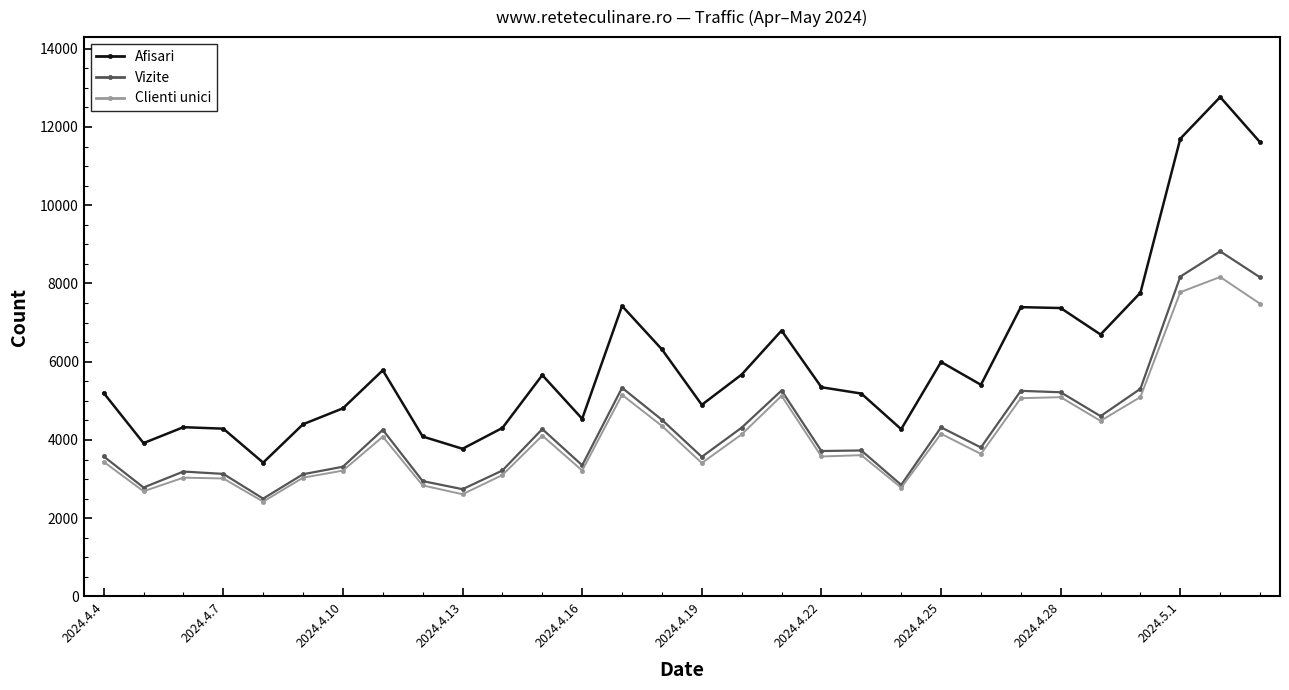

List the series in order of their peak value, highest first.

Afisari, Vizite, Clienti unici